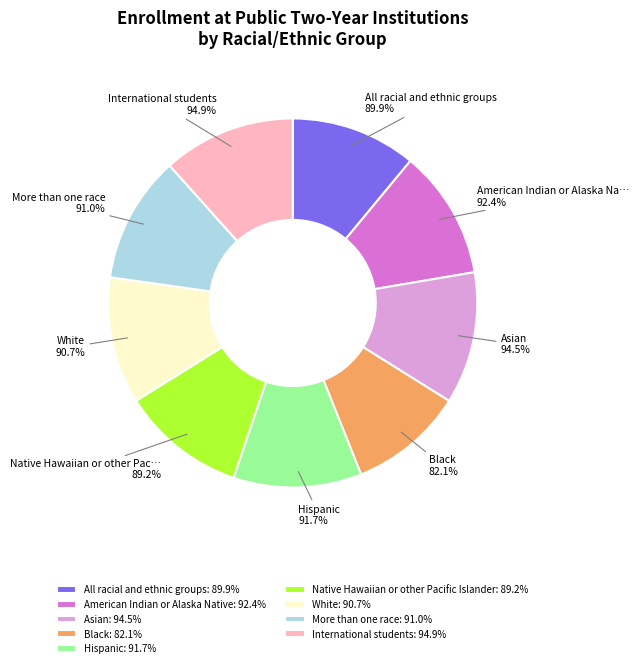

How many slices are in this pie chart?

9